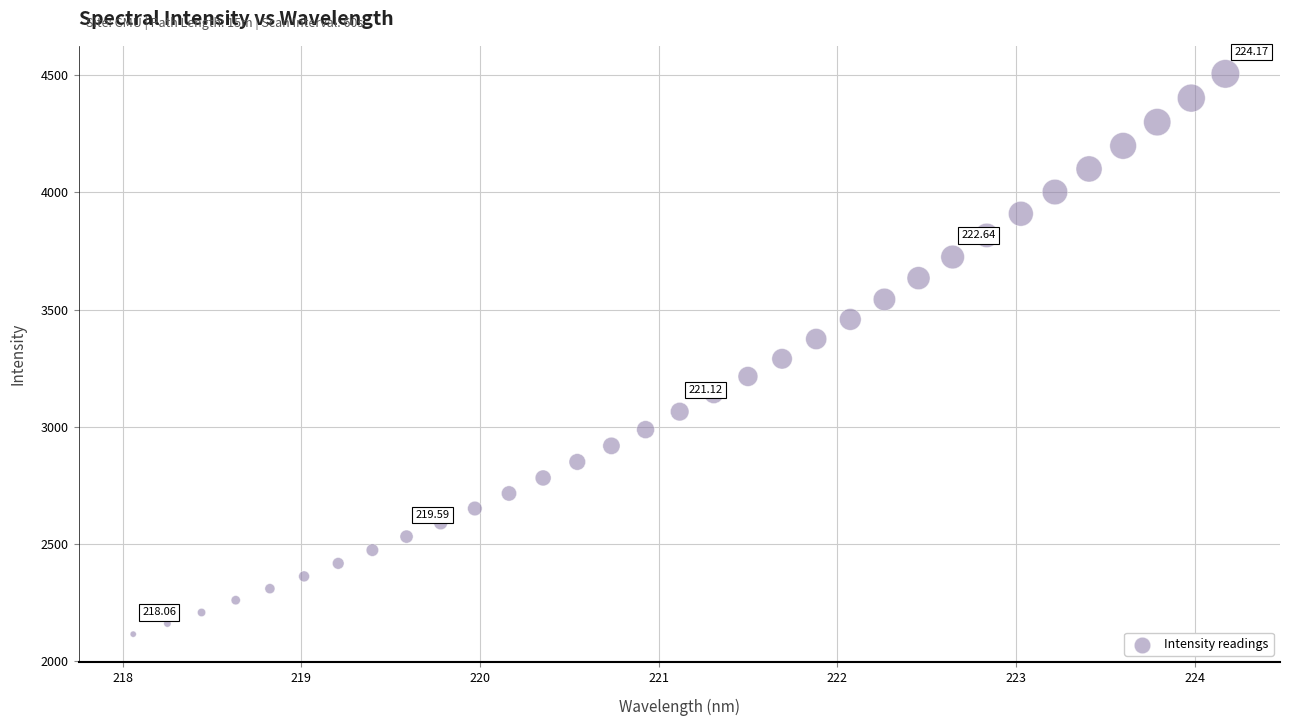

What is the range of X values (max minus min)?

6.1